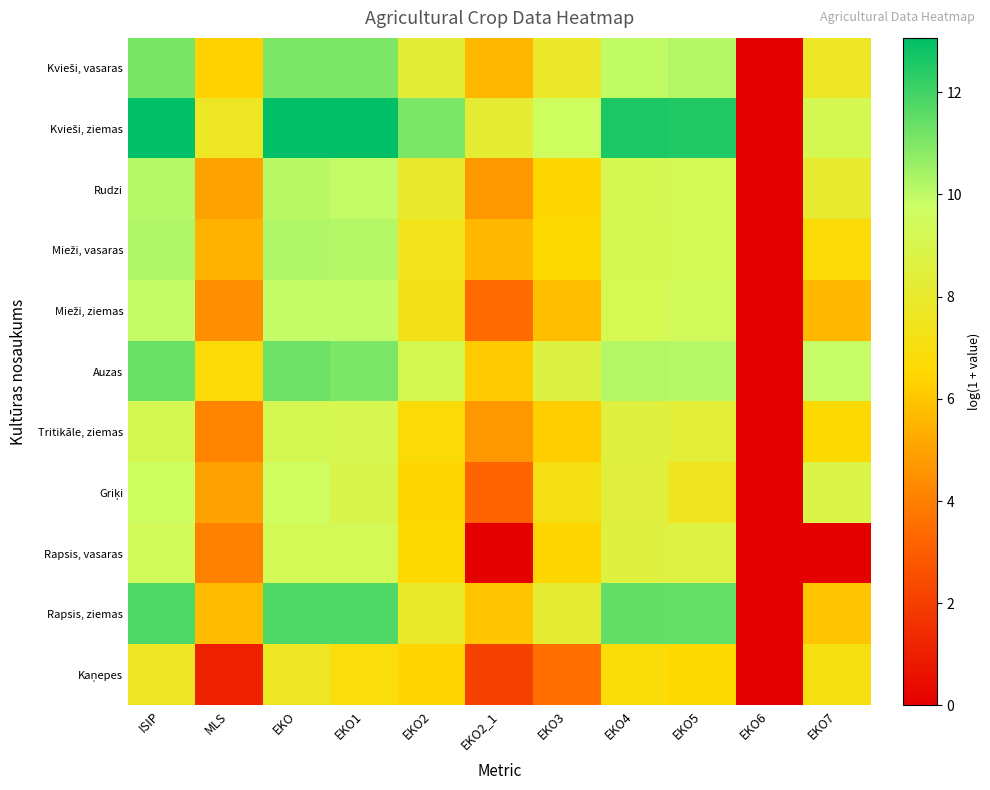

How many series are shown in this chart?

11